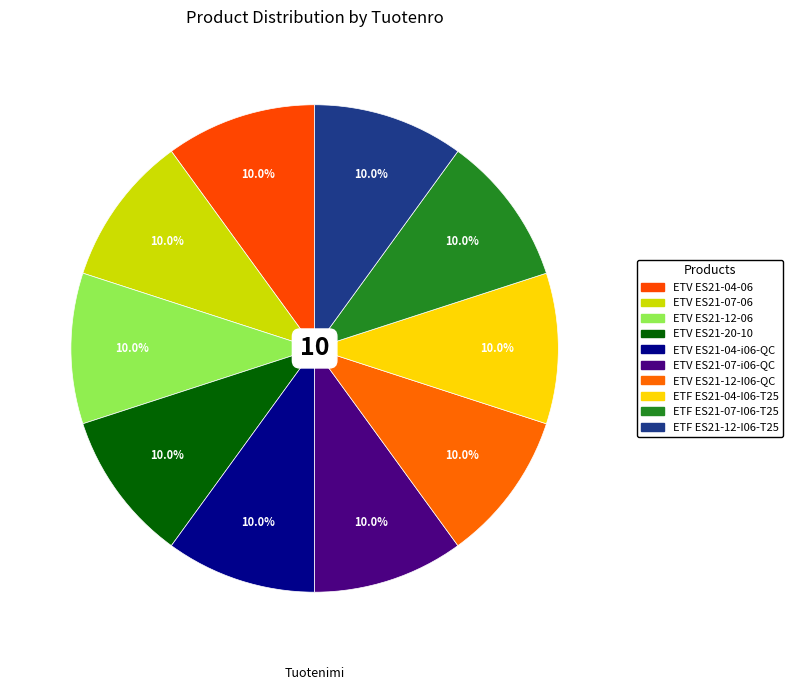

Count the number of slices in the pie.

10